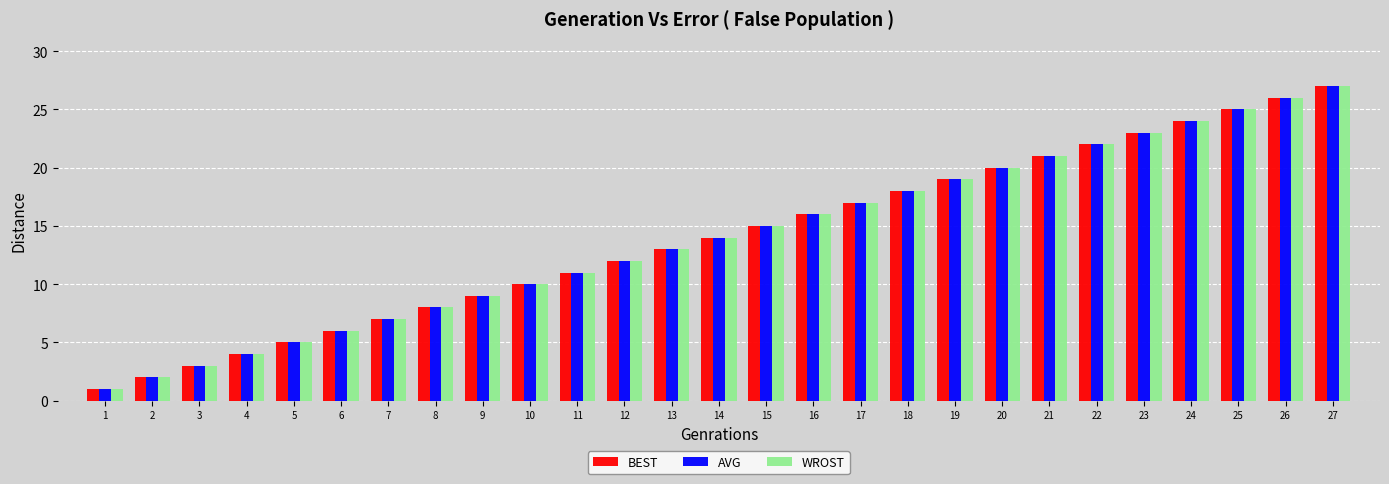

At which category is the sum across all series the highest?

27